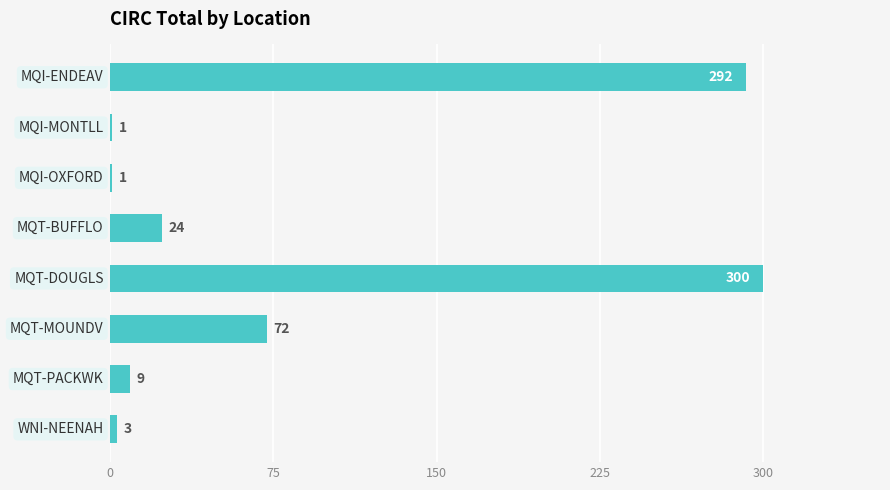

What is the greatest value displayed?

300